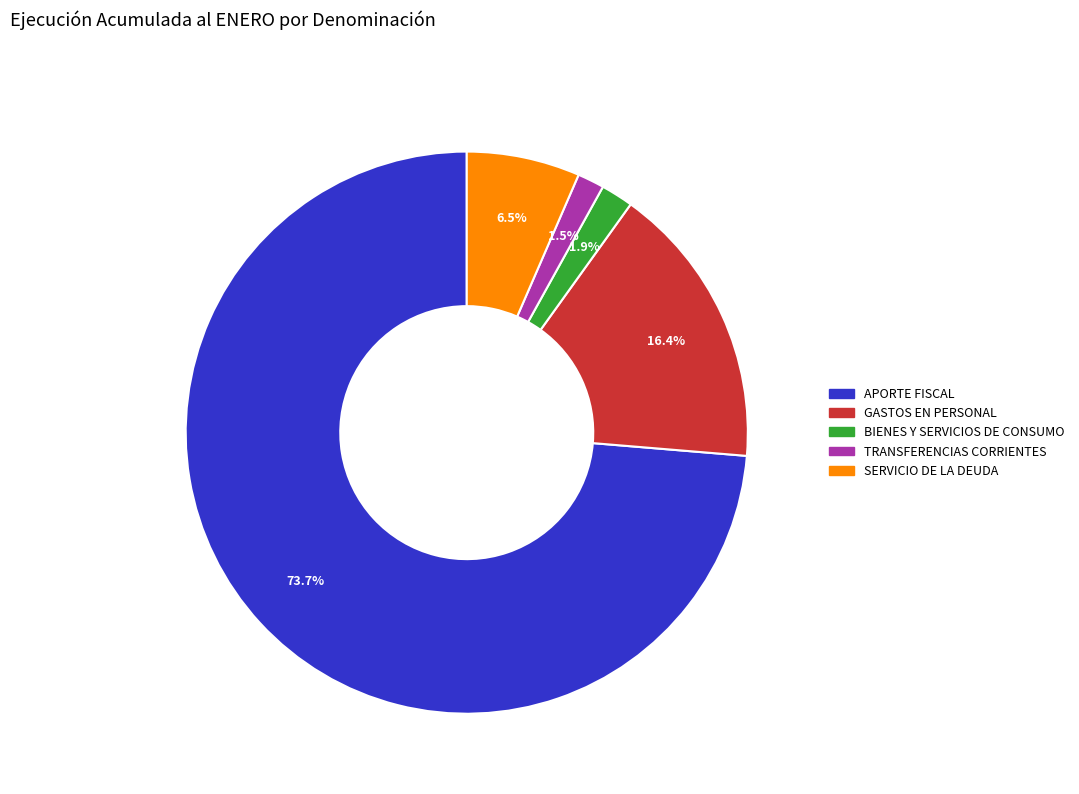

Approximately how many times larger is the value at BIENES Y SERVICIOS DE CONSUMO compared to GASTOS EN PERSONAL?

0.1